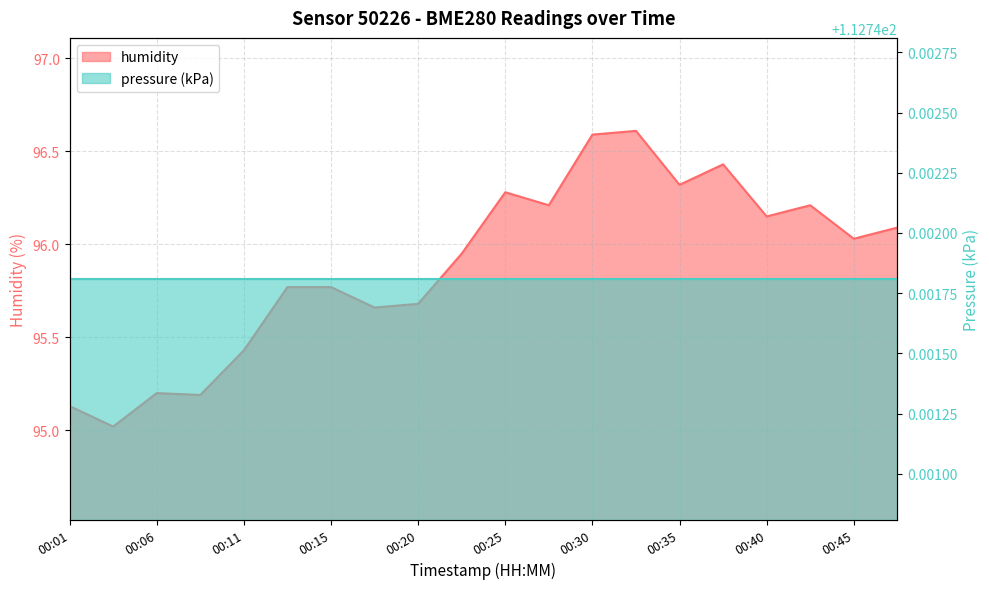

What is the greatest value displayed?

96.6